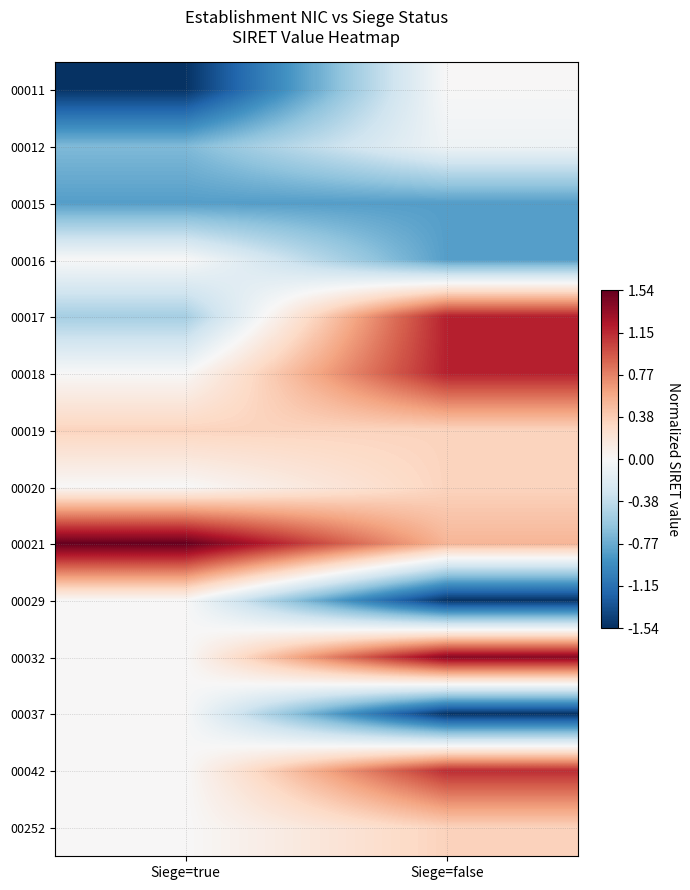

Reading left to right, list all the values displayed in this chart.

00011: Siege=true=-1.5	Siege=false=0.0
00012: Siege=true=-0.7	Siege=false=-0.1
00015: Siege=true=-0.8	Siege=false=-0.8
00016: Siege=true=0.0	Siege=false=-0.8
00017: Siege=true=-0.5	Siege=false=1.2
00018: Siege=true=0.0	Siege=false=1.2
00019: Siege=true=0.3	Siege=false=0.3
00020: Siege=true=0.0	Siege=false=0.3
00021: Siege=true=1.5	Siege=false=0.5
00029: Siege=true=0.0	Siege=false=-1.5
00032: Siege=true=0.0	Siege=false=1.4
00037: Siege=true=0.0	Siege=false=-1.5
00042: Siege=true=0.0	Siege=false=1.1
00252: Siege=true=0.0	Siege=false=0.4